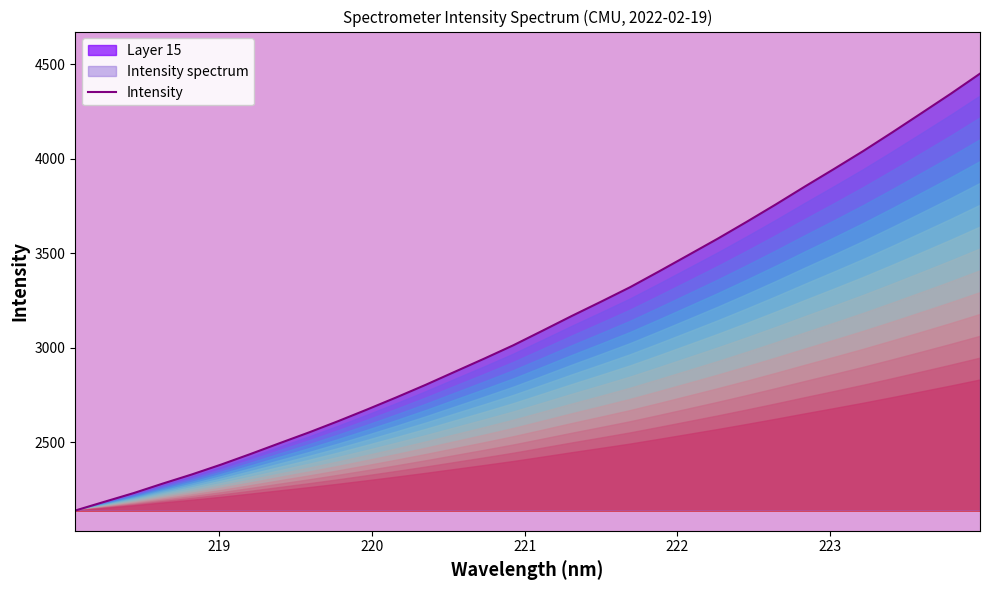

What is the difference between the maximum and minimum values?

2309.2